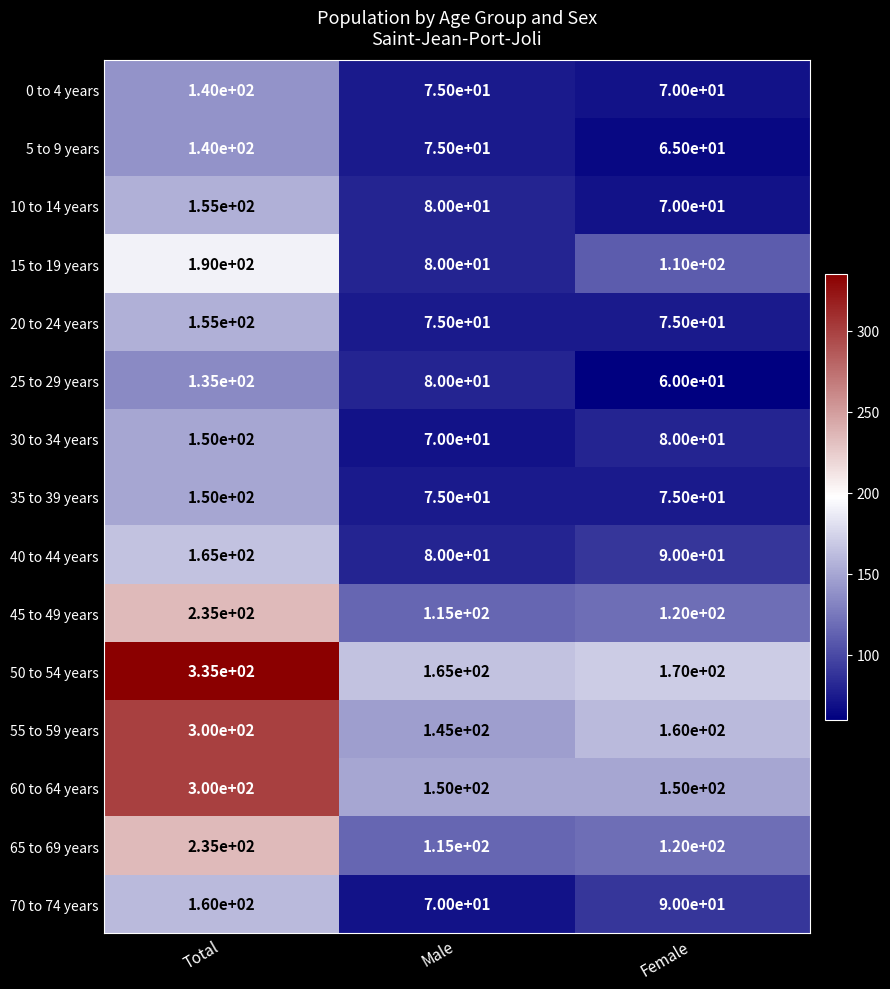

Which series has the largest total across all categories?

50 to 54 years